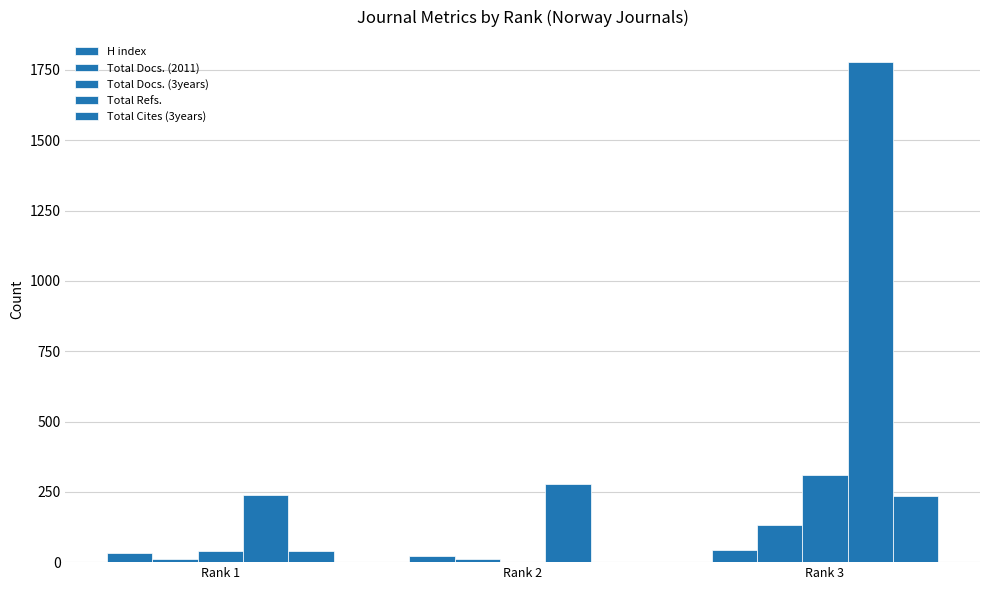

Are the bars grouped side by side (vs. stacked)?

Yes